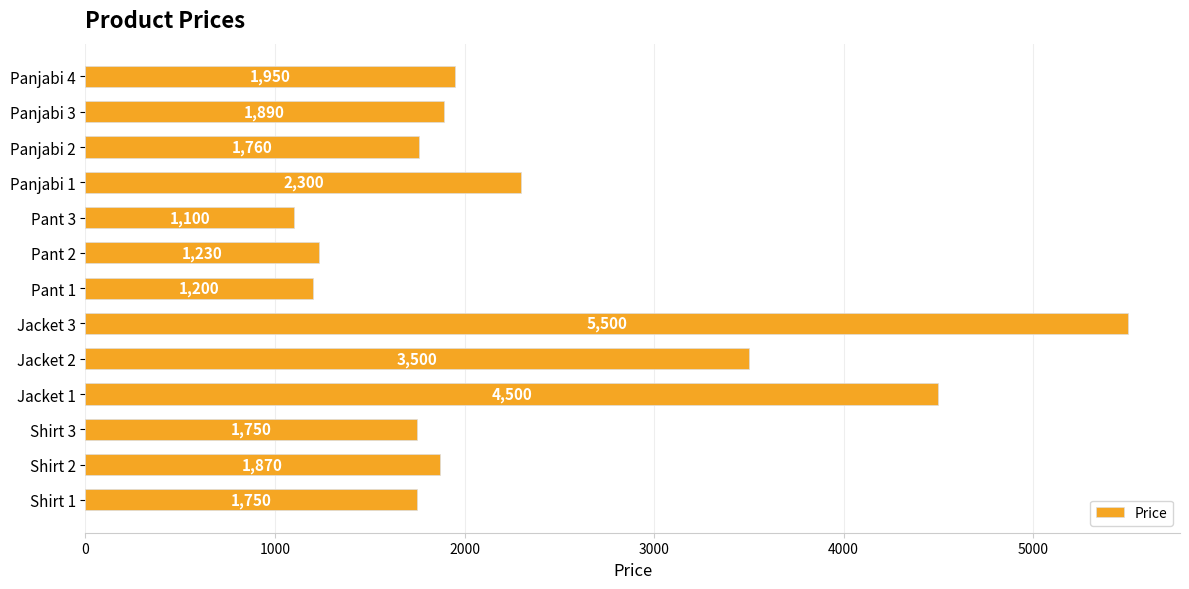

The value at Jacket 3 is 3817. True or false?

False